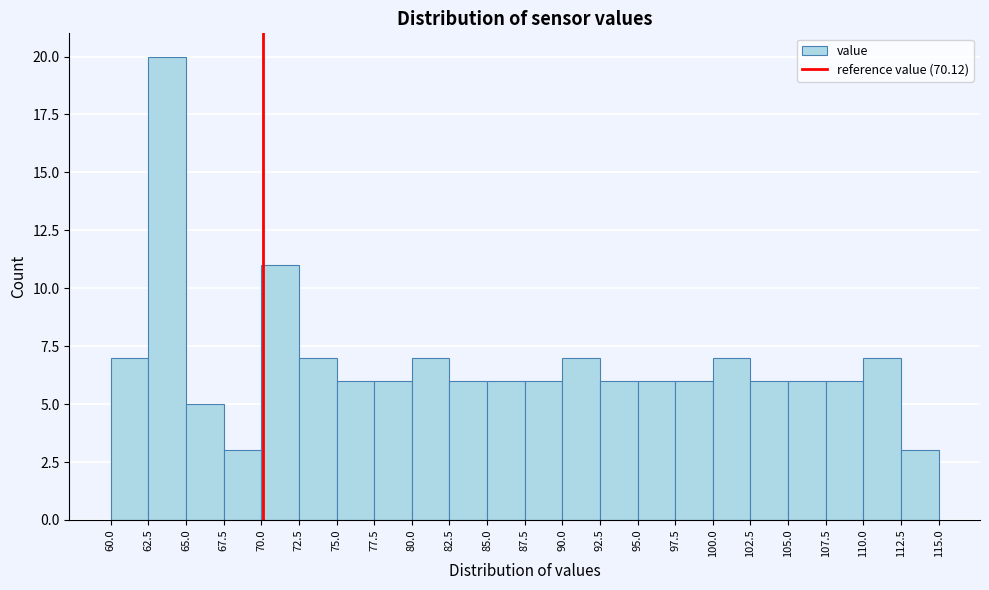

What is the height of the bar covering 60.0 to 62.5 on the x-axis? The values are not printed on the chart, so give them approximately, as read against the axis.

7